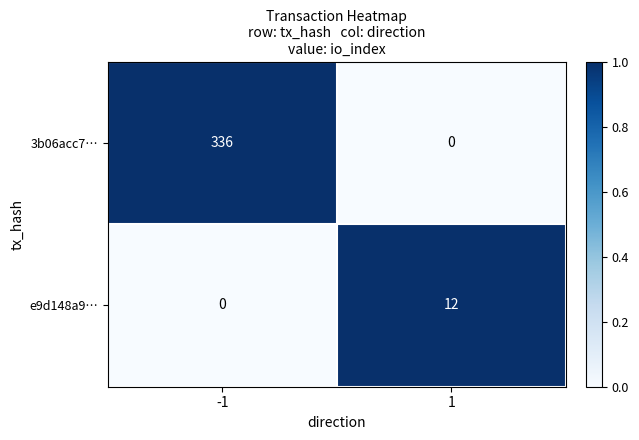

Which series changed the most between -1 and 1?

3b06acc7…